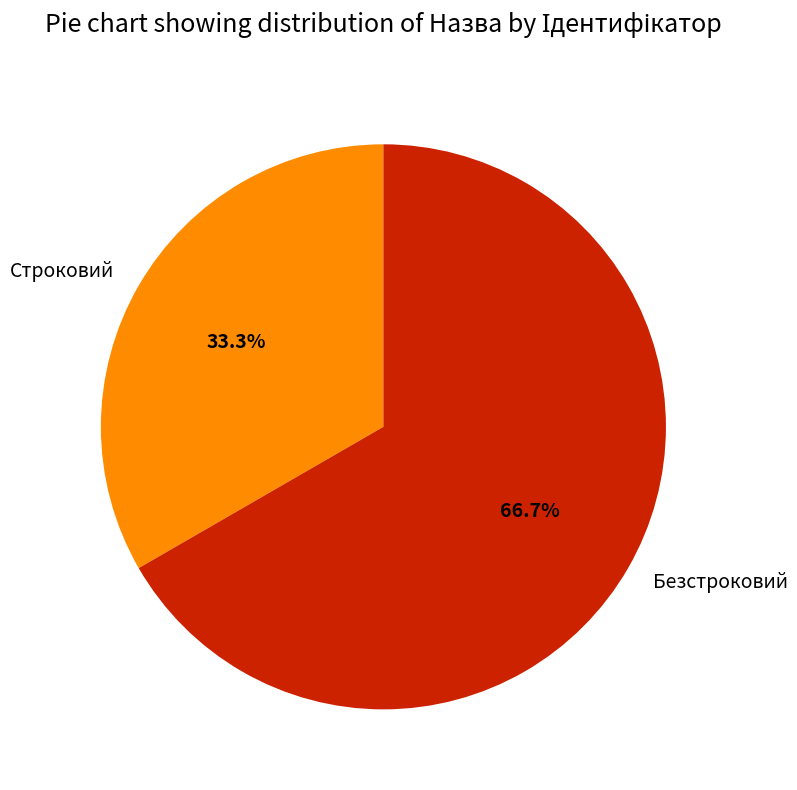

The Безстроковий slice represents 67% of the pie. True or false?

True